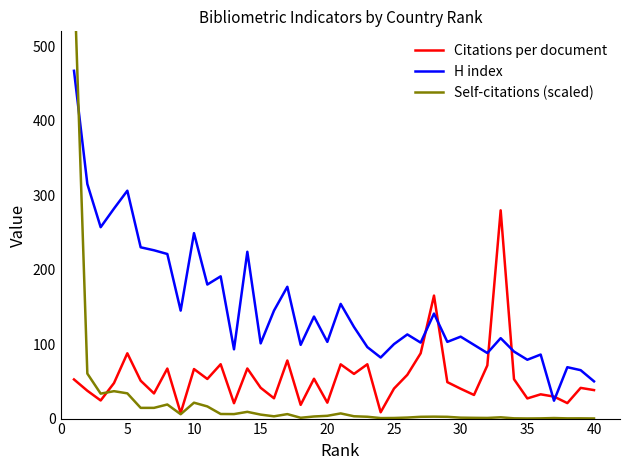

What is the highest value of the H index series?

467.0